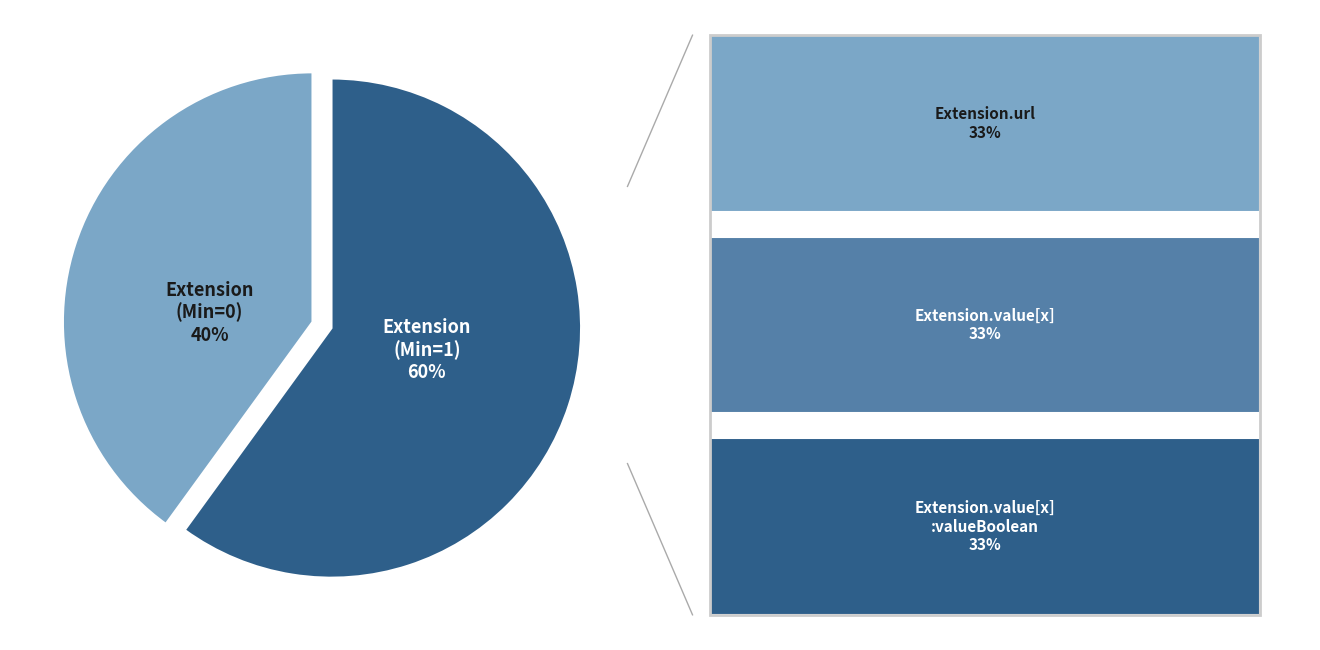

Which slice is the smallest?

Extension (Min=0)